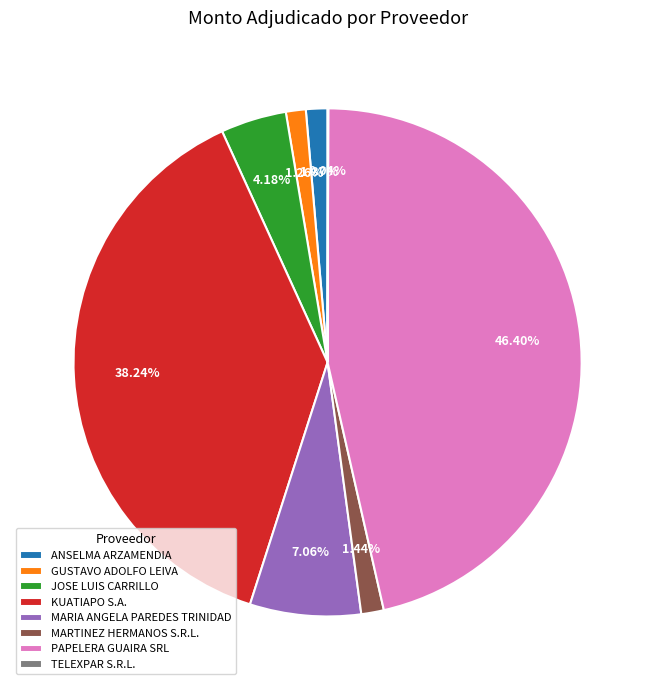

Approximately how many times larger is the value at MARTINEZ HERMANOS S.R.L. compared to GUSTAVO ADOLFO LEIVA?

1.1